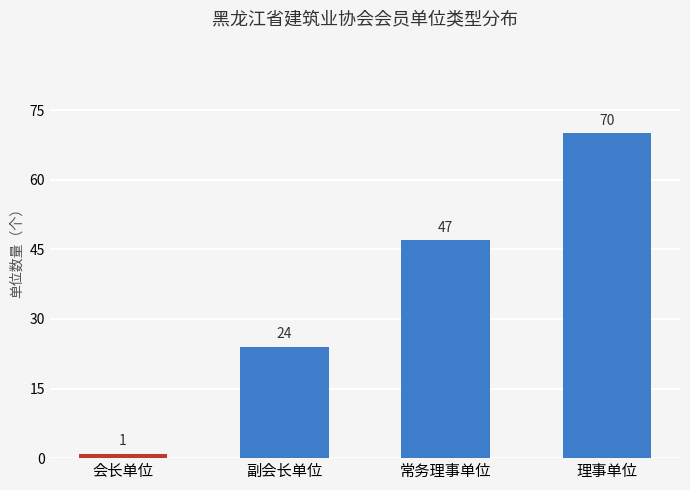

What is the ratio of the value at 副会长单位 to the value at 会长单位?

24.0